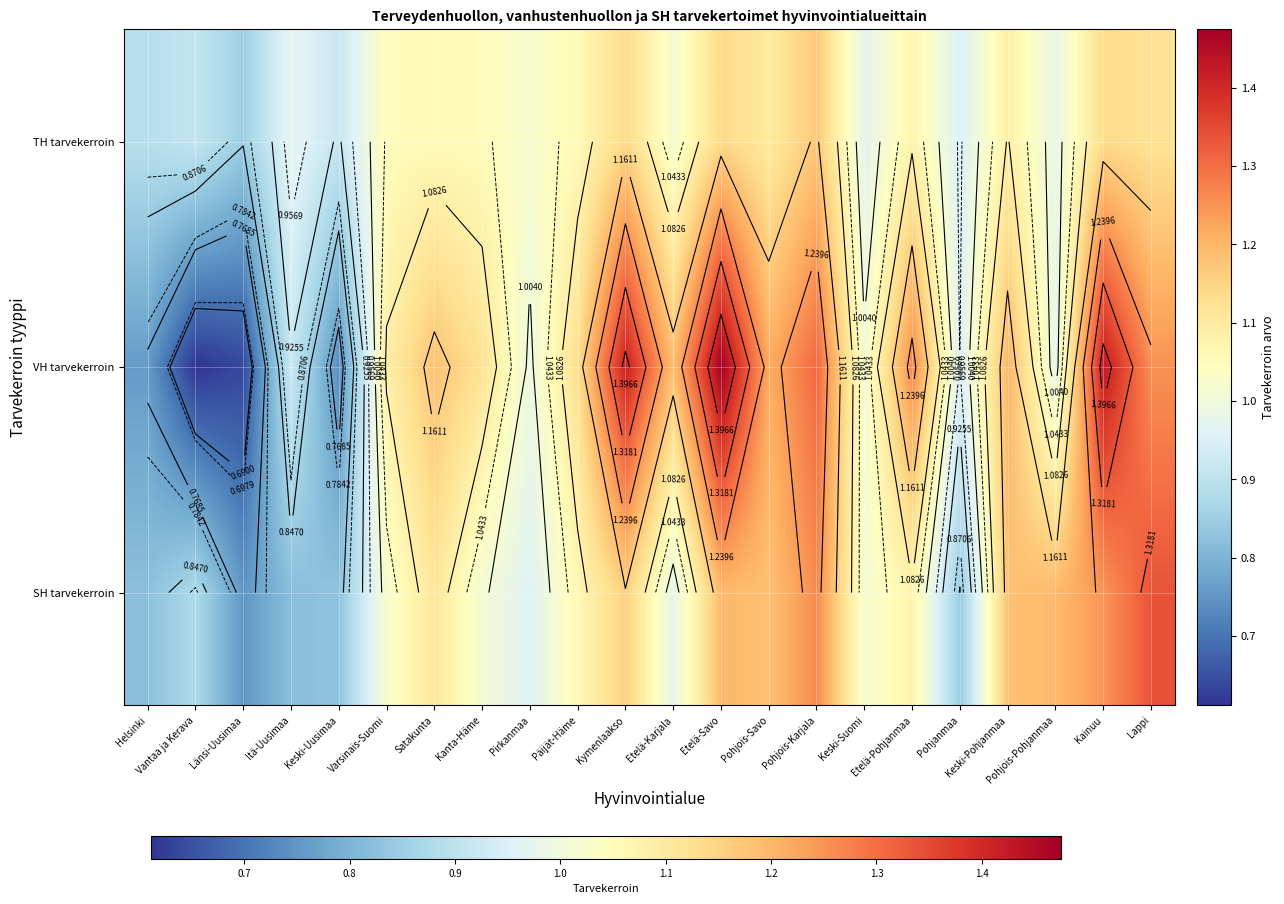

At which label does TH tarvekerroin first exceed 1?

Varsinais-Suomi